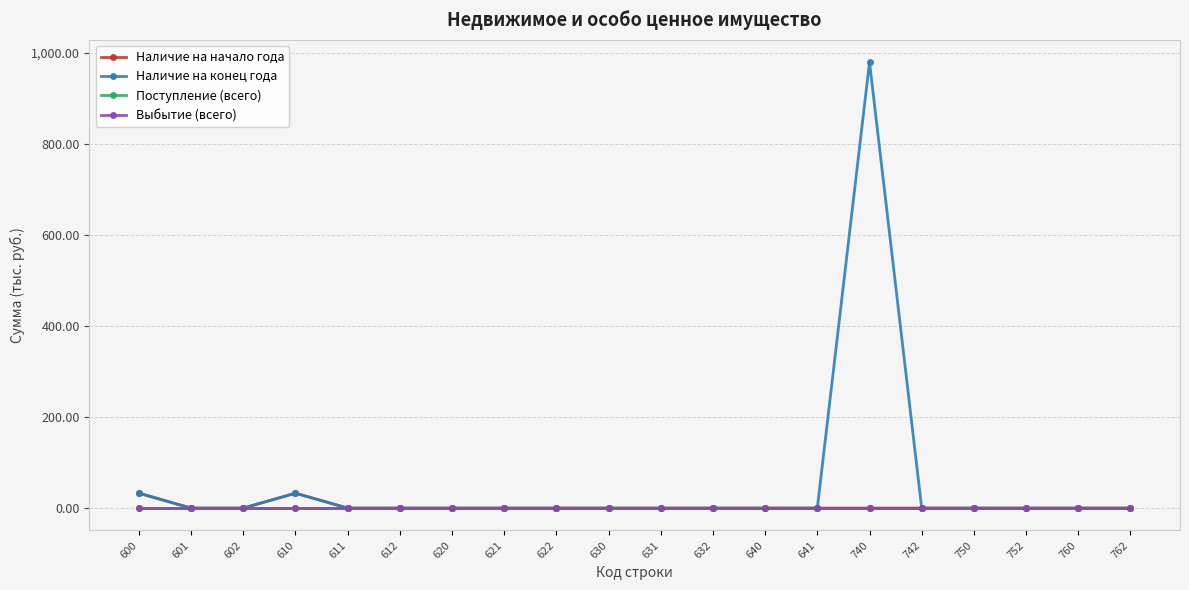

Does the chart have visible grid lines?

Yes